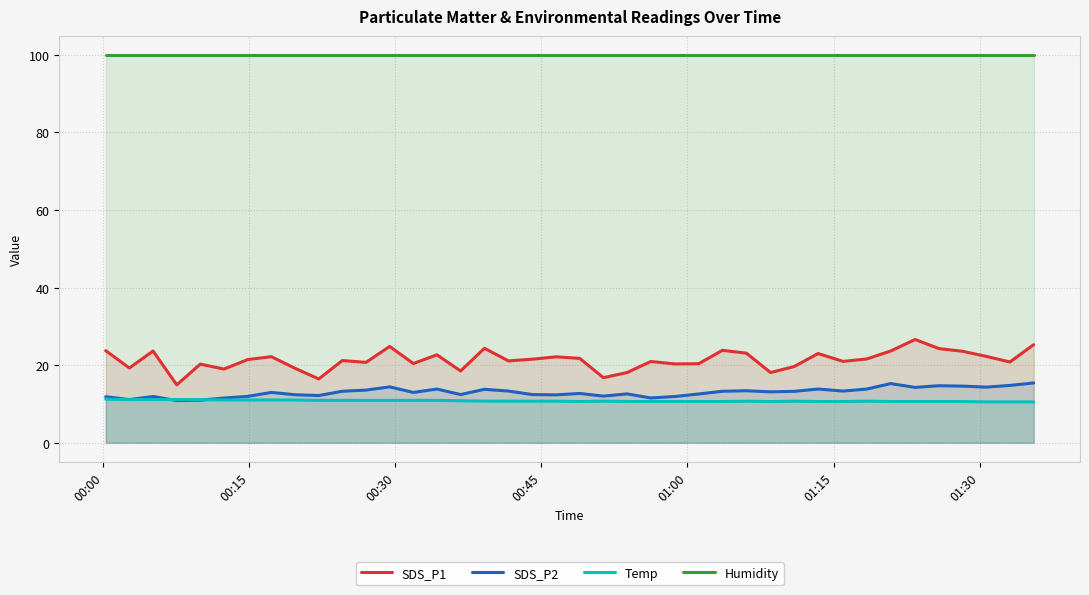

Which series has the largest total across all categories?

Humidity